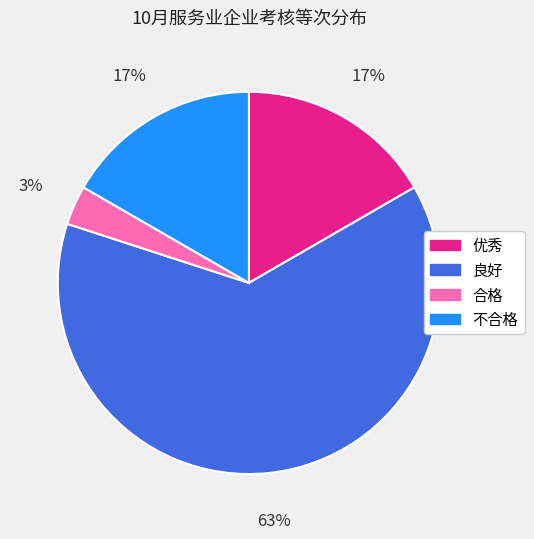

Between 不合格 and 良好, which is larger?

良好